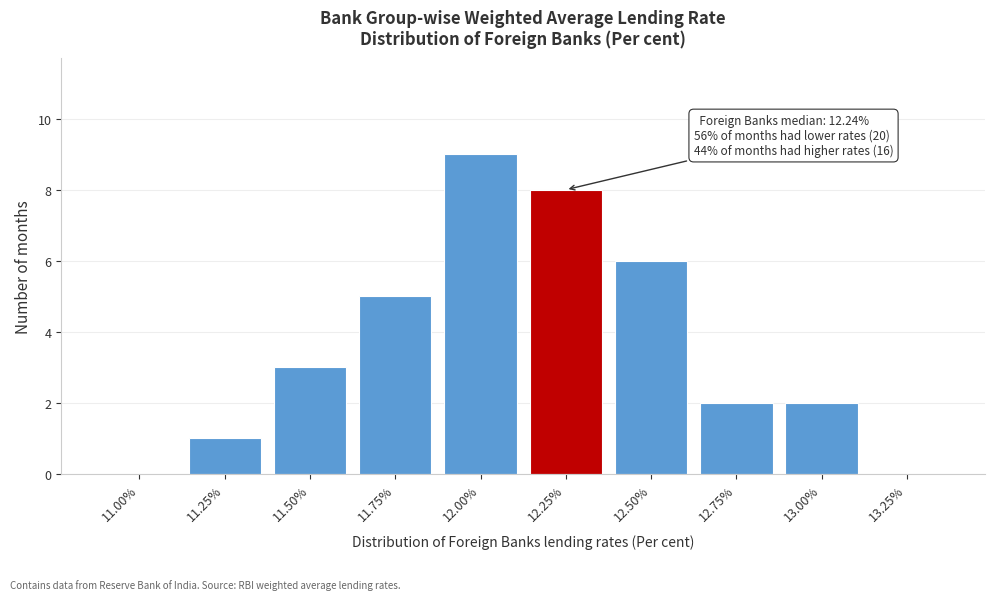

Reading left to right, extract all data points from this chart.

11.00%=0	11.25%=1	11.50%=3	11.75%=5	12.00%=9	12.25%=8	12.50%=6	12.75%=2	13.00%=2	13.25%=0